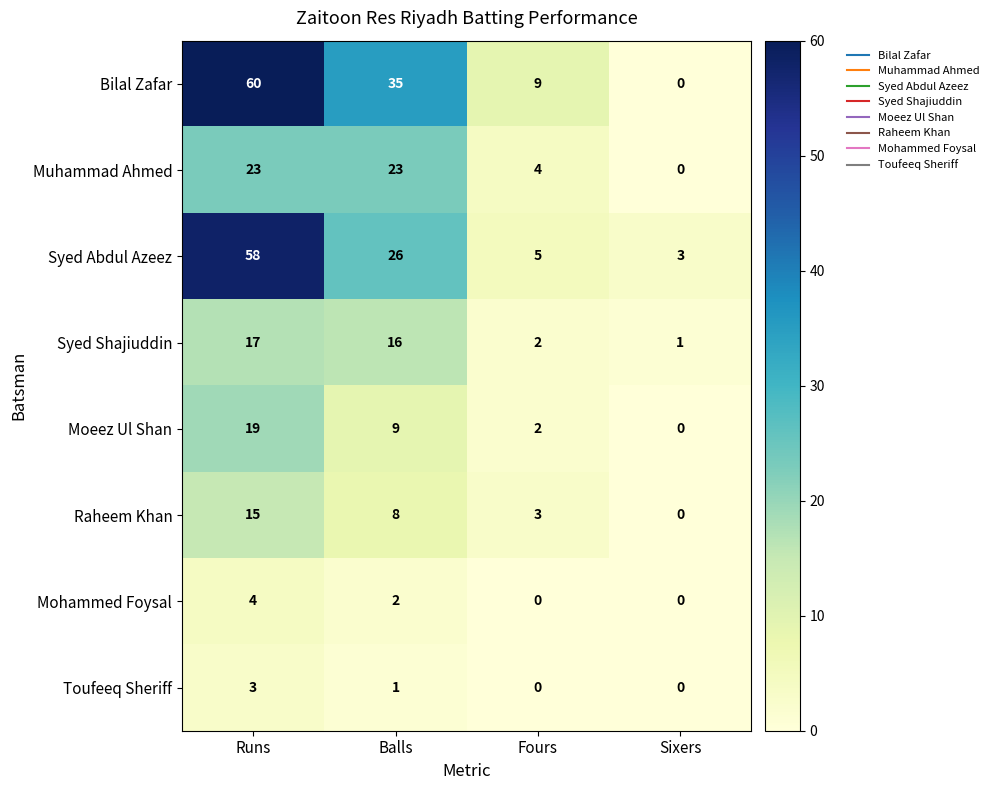

Where does the Syed Shajiuddin series first go above 16?

Runs